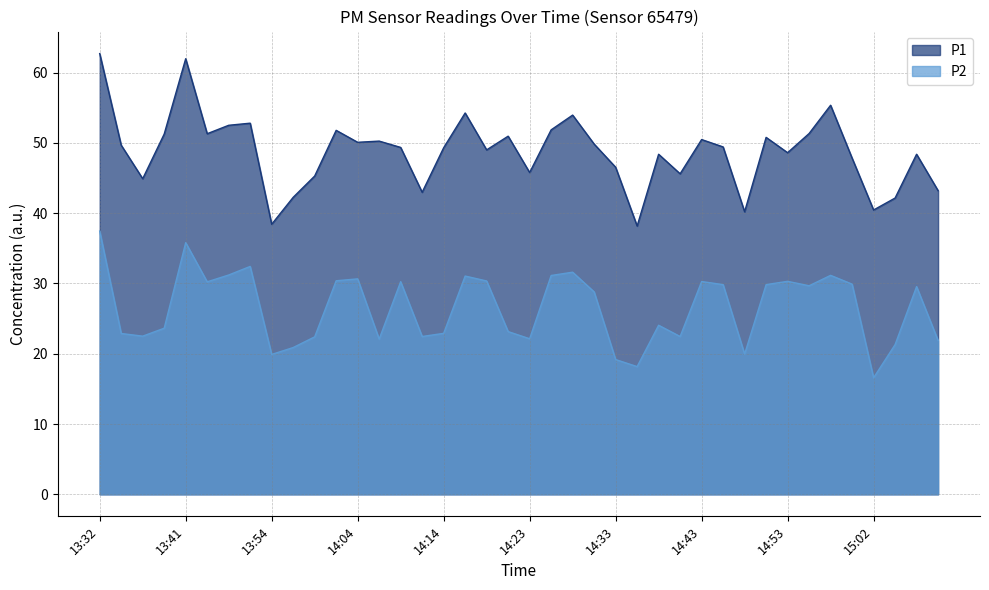

How many interior local valleys does the P1 series have?

12